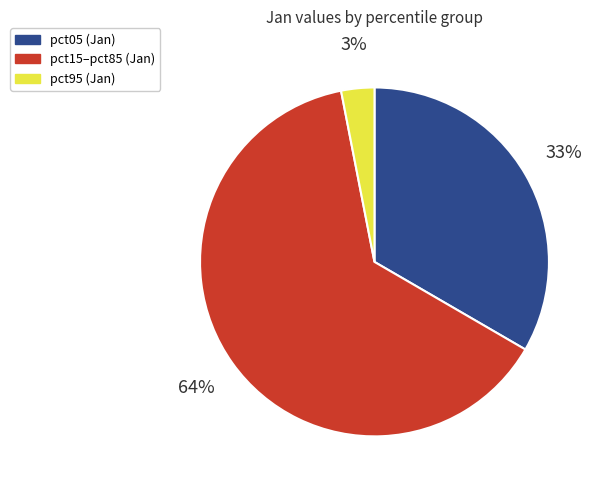

Is there a majority slice in this chart?

Yes